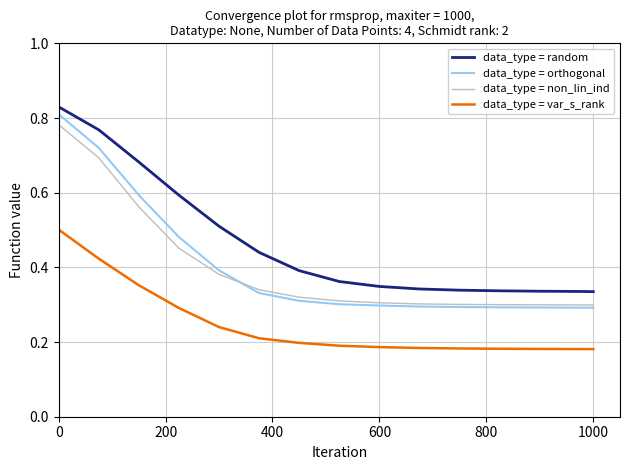

True or false: data_type = var_s_rank and data_type = orthogonal cross at least once.

False